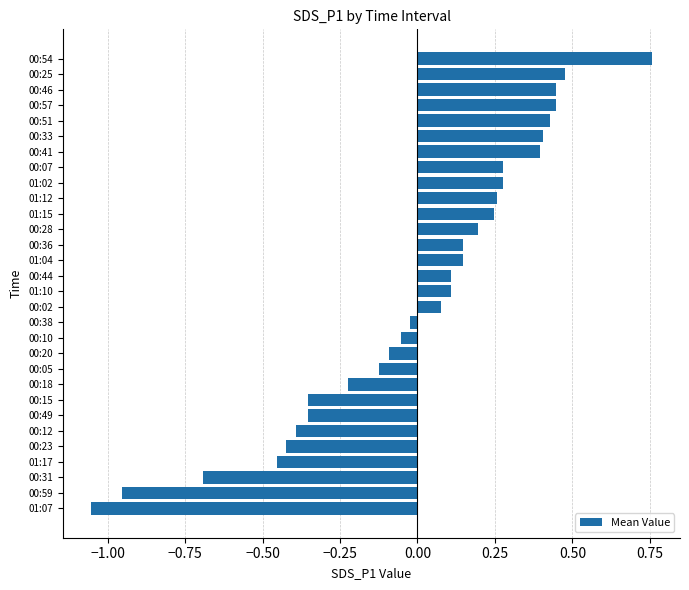

Is it true that the value at 01:15 is 0.2?

True